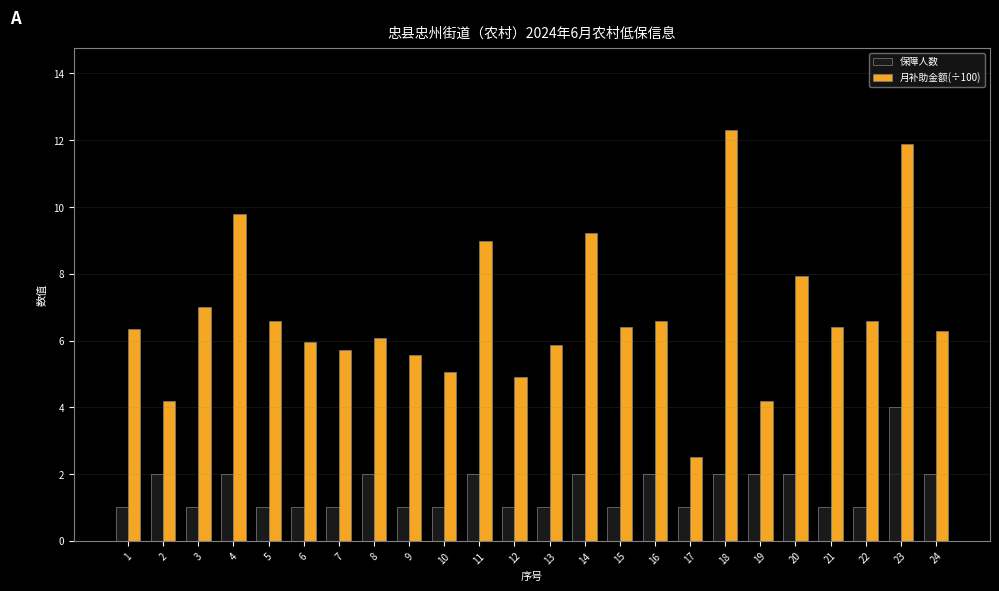

How many groups of bars are there?

24